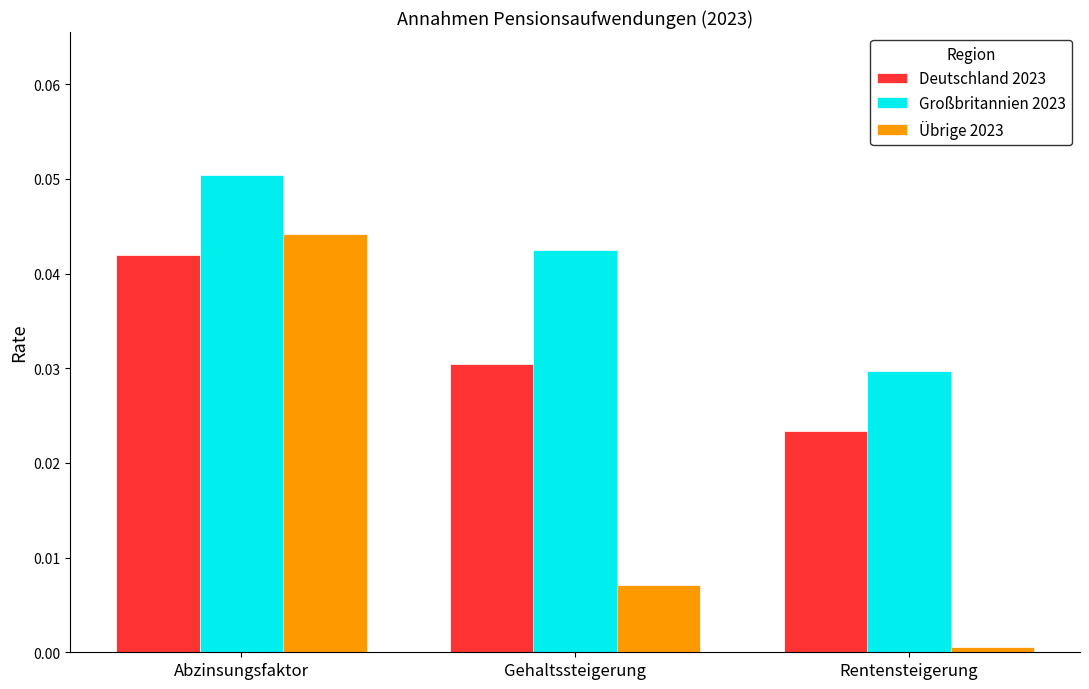

Is the value of Großbritannien 2023 at Rentensteigerung greater than the value of Deutschland 2023 at Rentensteigerung?

Yes